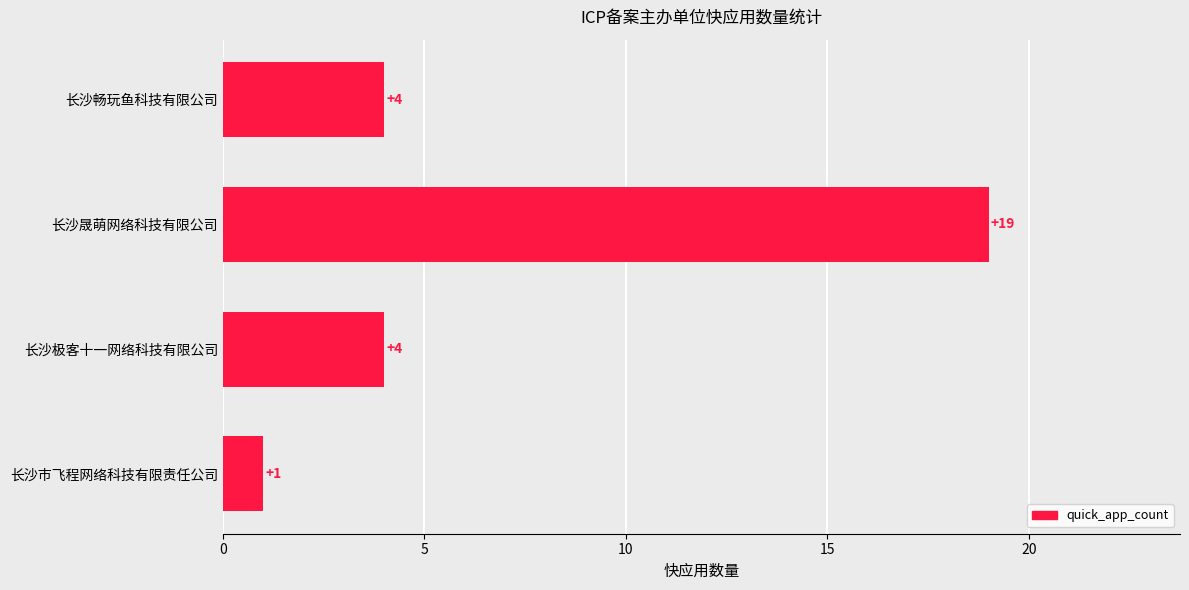

What is the label of the 2nd bar from the bottom?

长沙极客十一网络科技有限公司